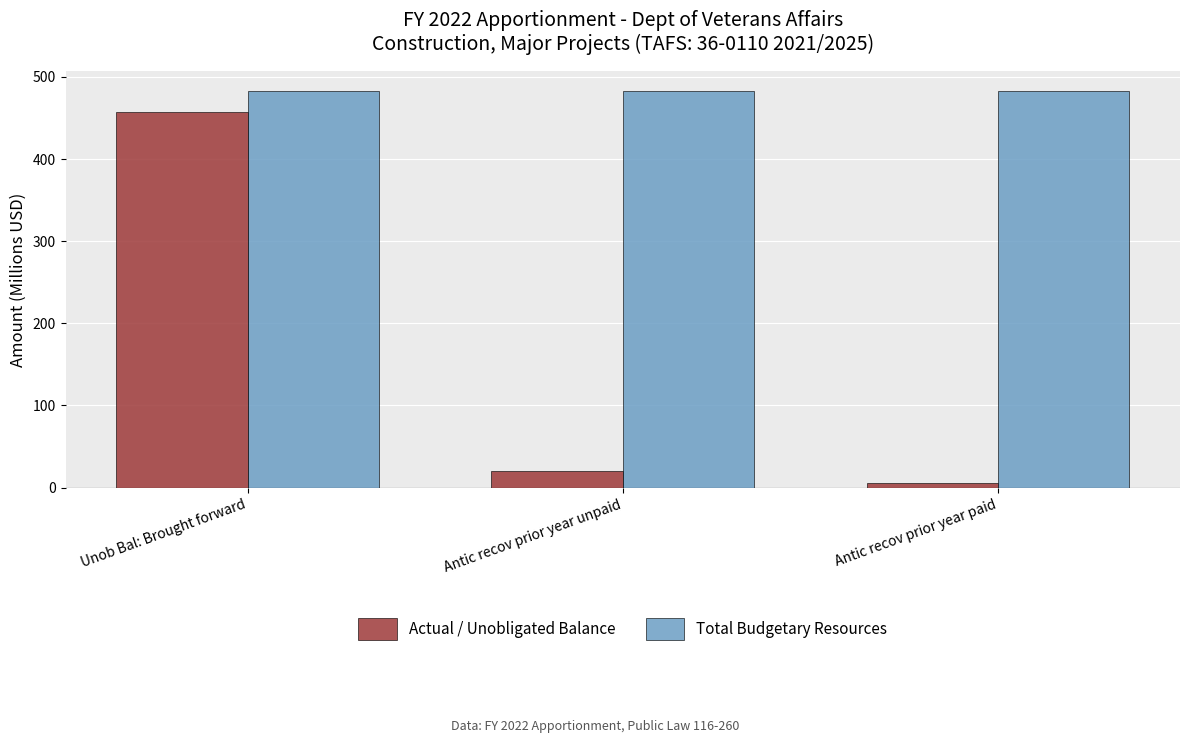

What is the difference between the Actual / Unobligated Balance values at Antic recov prior year paid and Unob Bal: Brought forward?

452.8